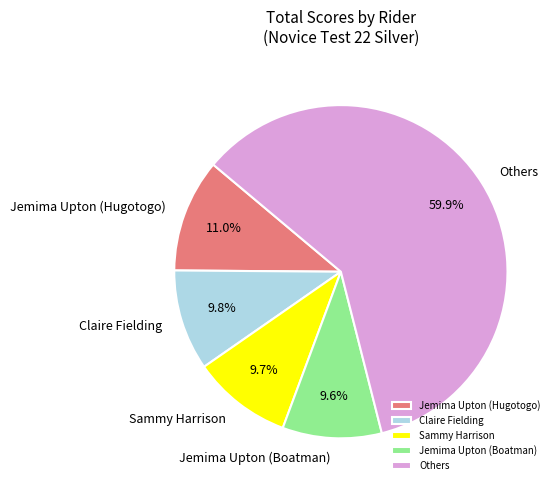

What is the ratio of the value at Jemima Upton (Boatman) to the value at Jemima Upton (Hugotogo)?

0.9